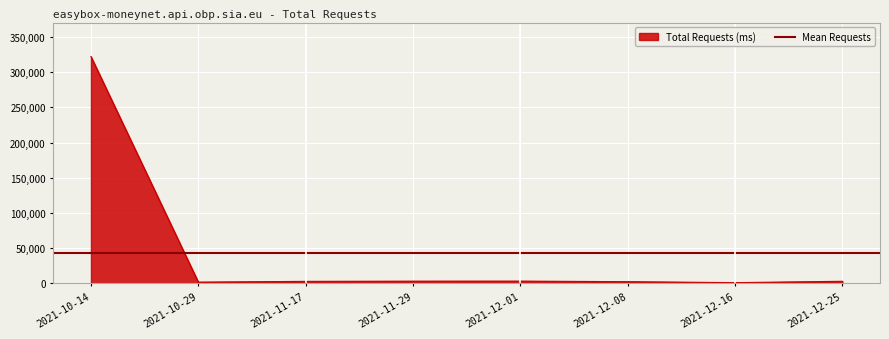

What is the label of the 4th point from the right?

2021-12-01